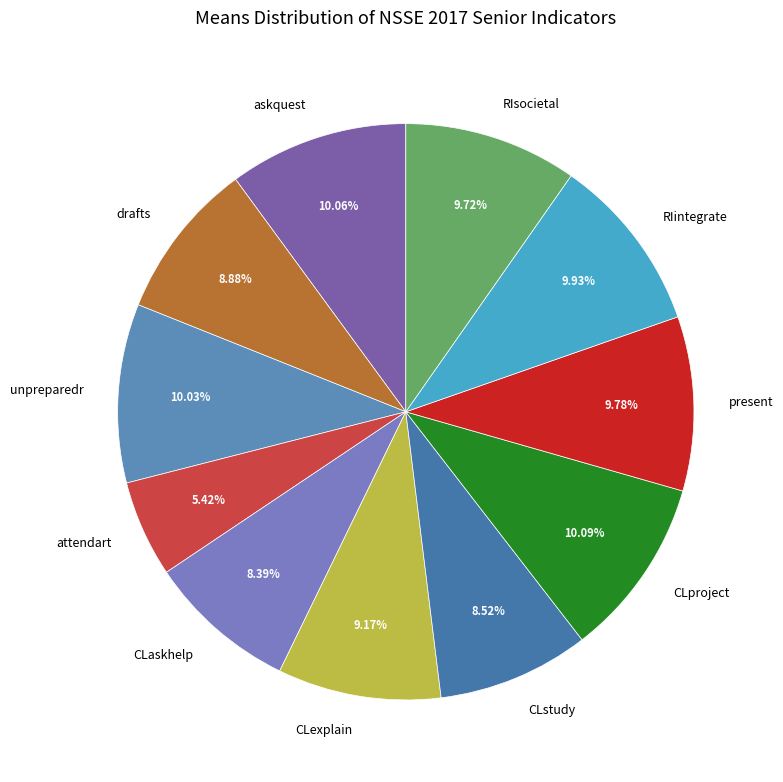

Is the sum of present and CLstudy greater than half?

No